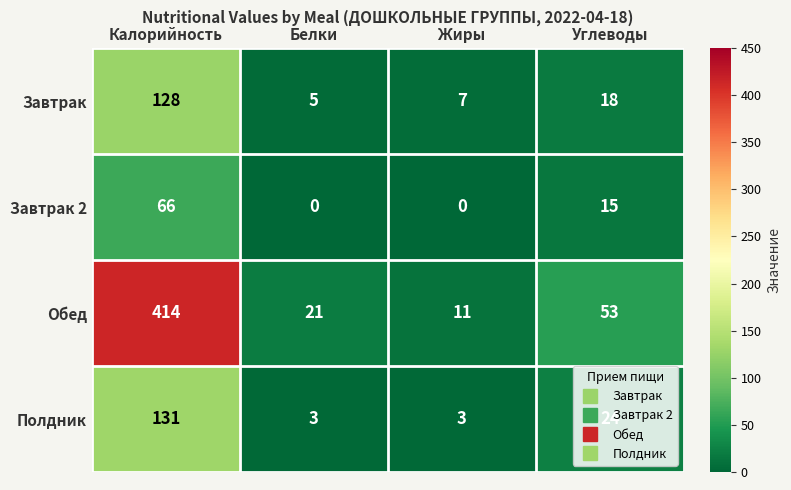

Count the number of data series in this chart.

4